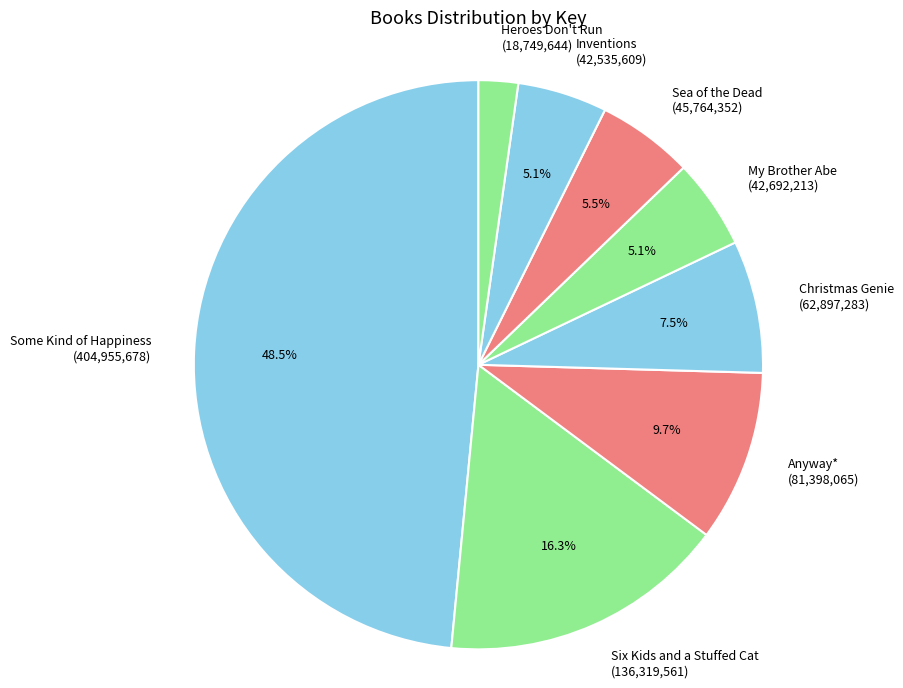

The Christmas Genie slice represents 22% of the pie. True or false?

False